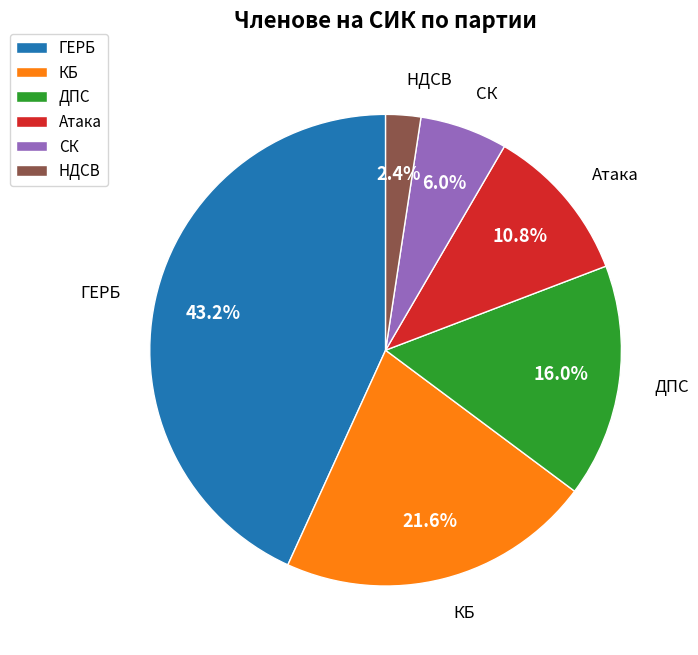

How much of the chart is everything except ГЕРБ?

56.8%